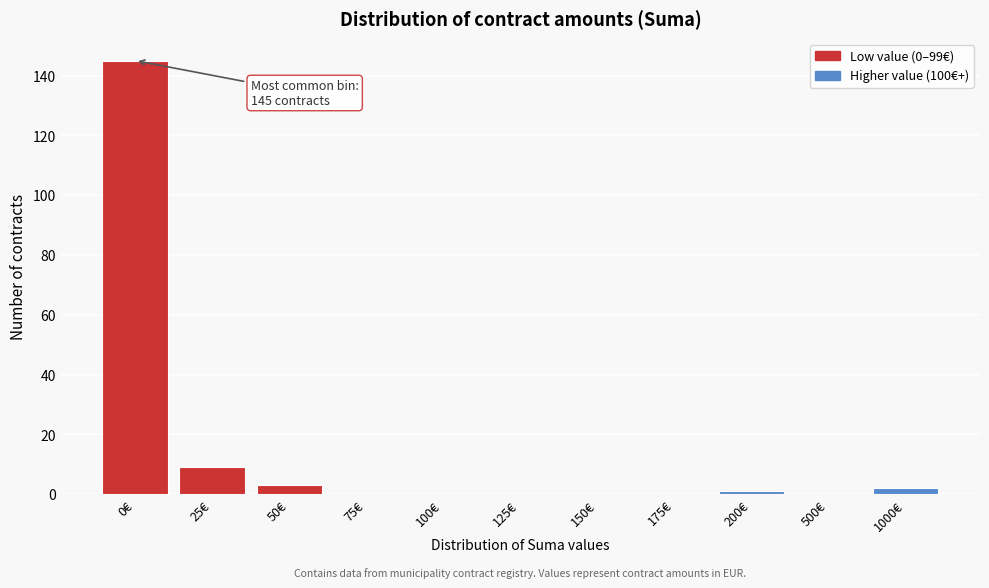

Reading left to right, extract all data points from this chart.

0€=145	25€=9	50€=3	75€=0	100€=0	125€=0	150€=0	175€=0	200€=1	500€=0	1000€=2